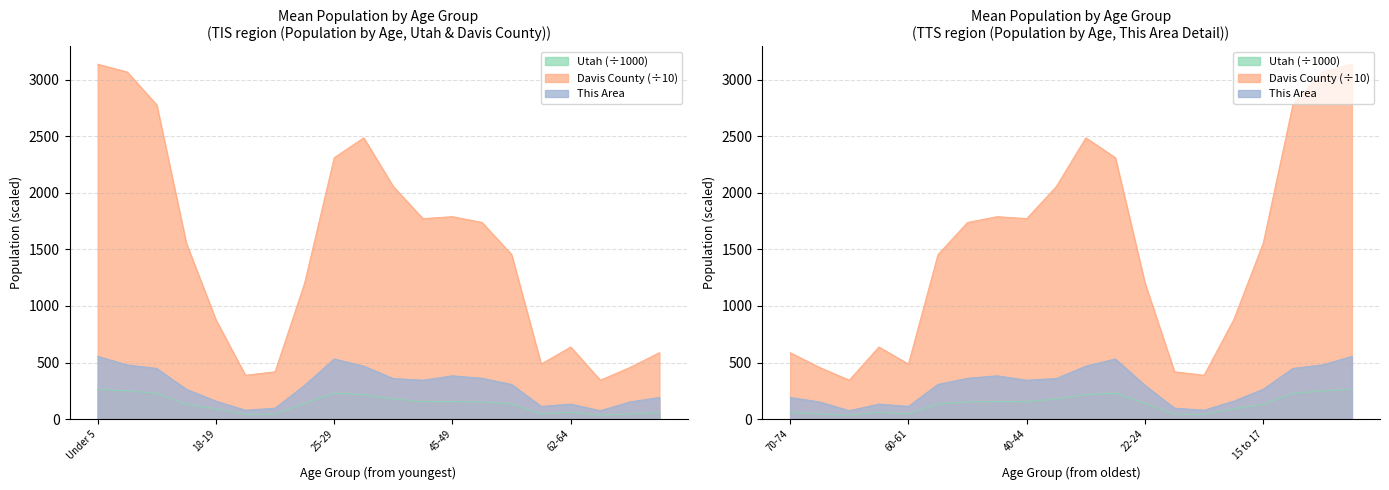

At which category is the sum across all series the highest?

Under 5